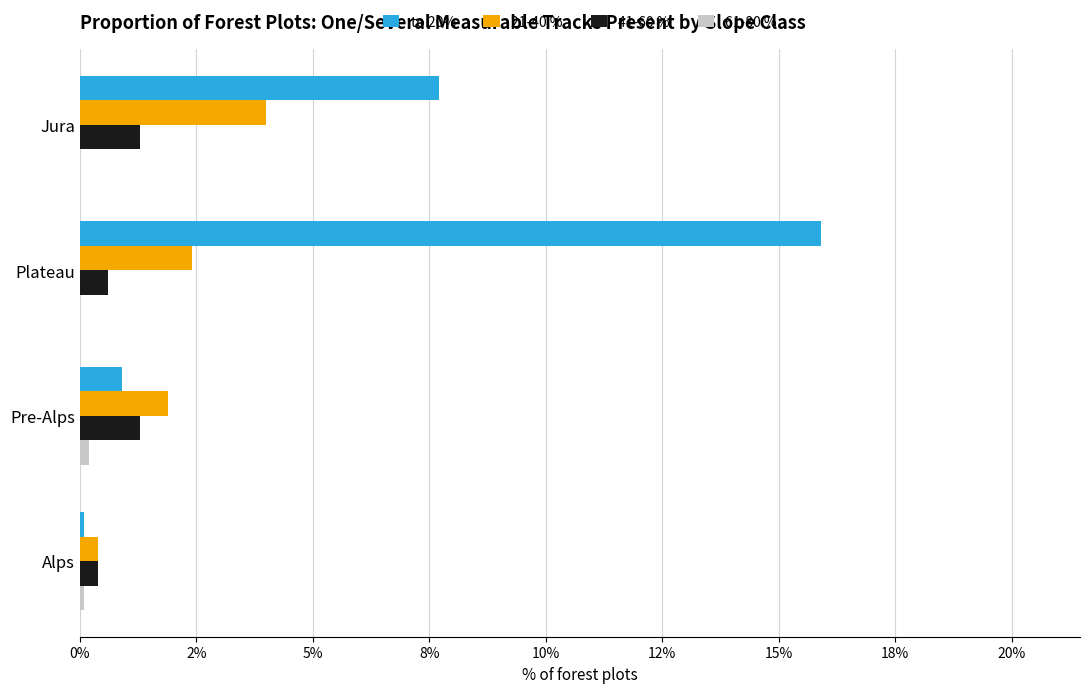

Which series has the largest total across all categories?

to 20%